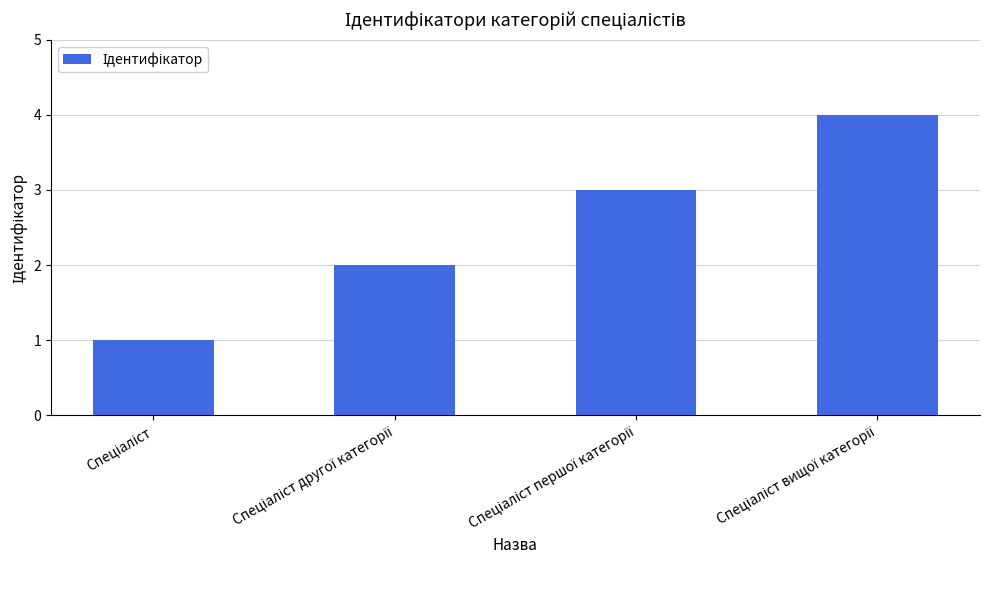

What is the sum of all values?

10